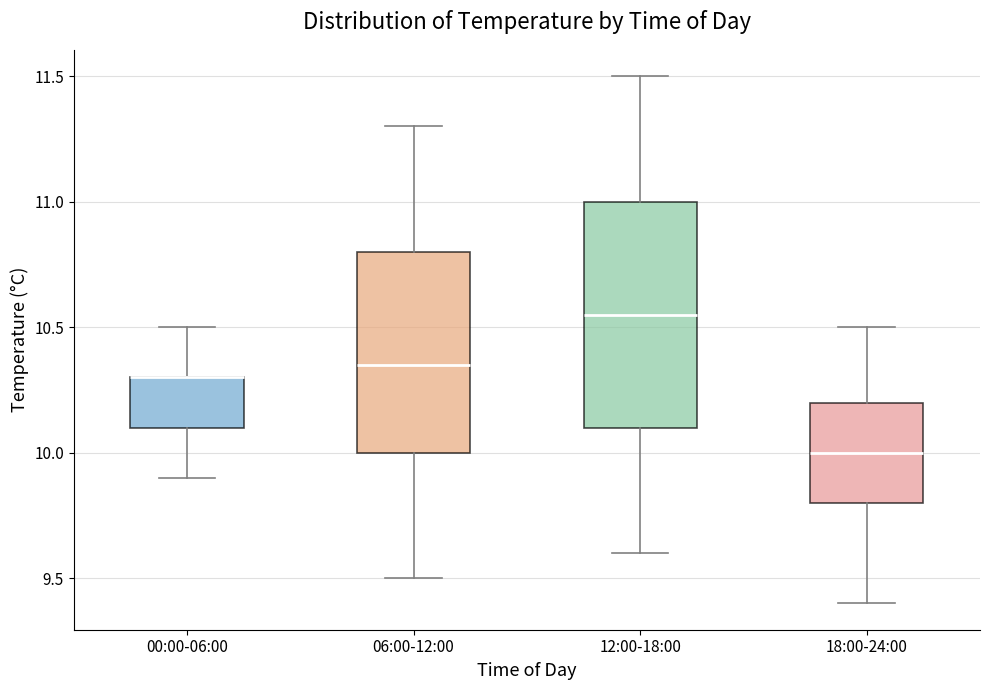

Comparing the boxes themselves (not the whiskers), which one is the tallest?

12:00-18:00